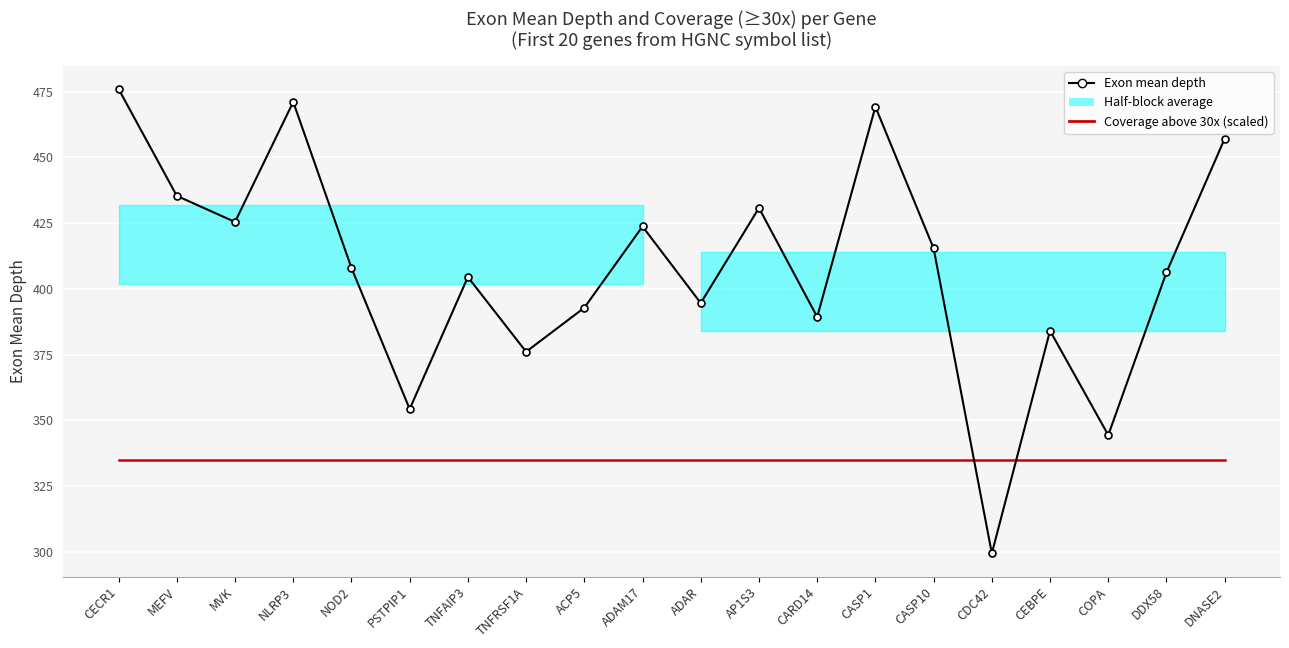

What is the value of the Coverage above 30x (scaled) point at the 19th from the left?

334.7